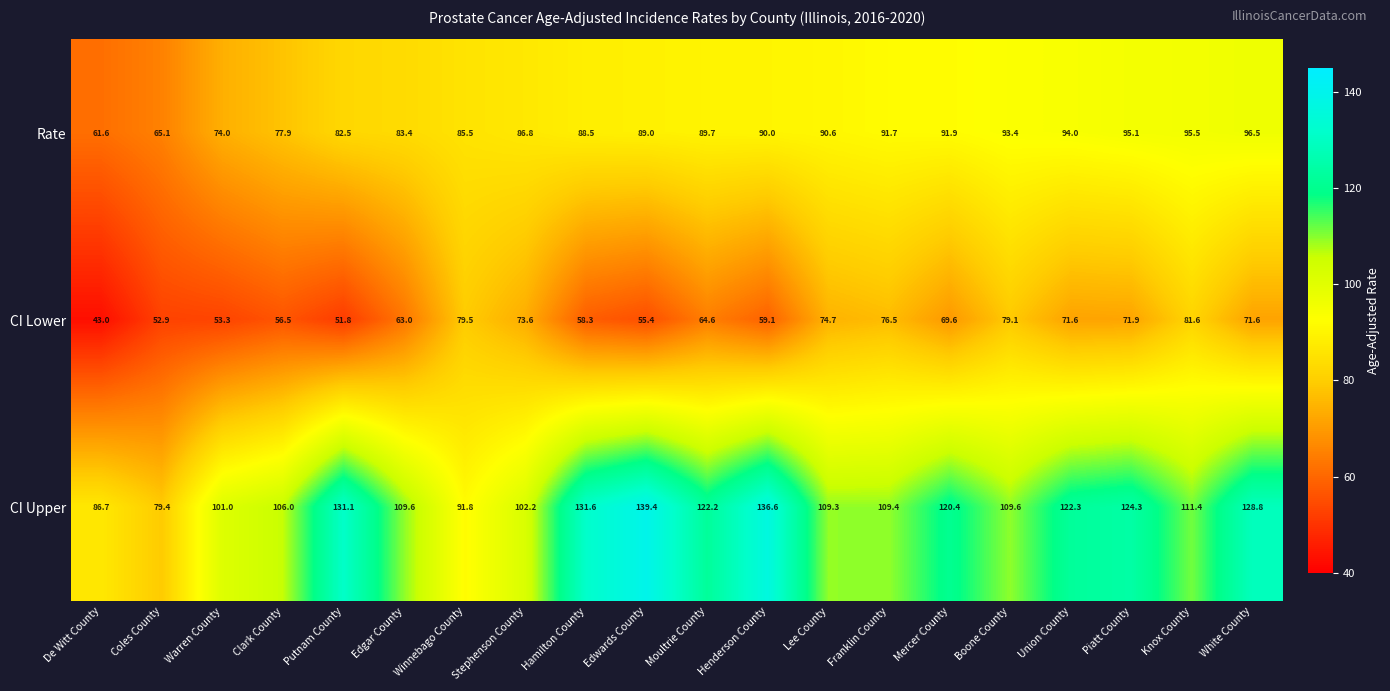

What is the approximate value of CI Upper at Warren County?

101.0